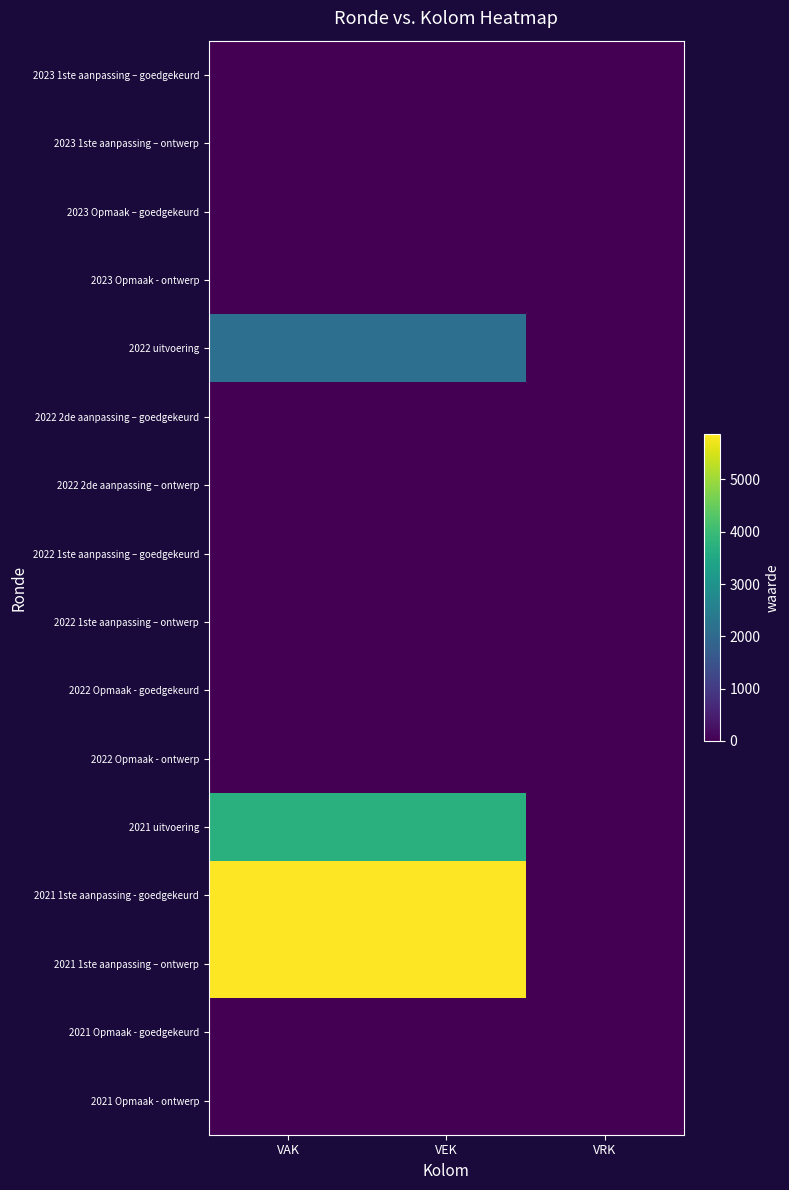

Count the number of data series in this chart.

16